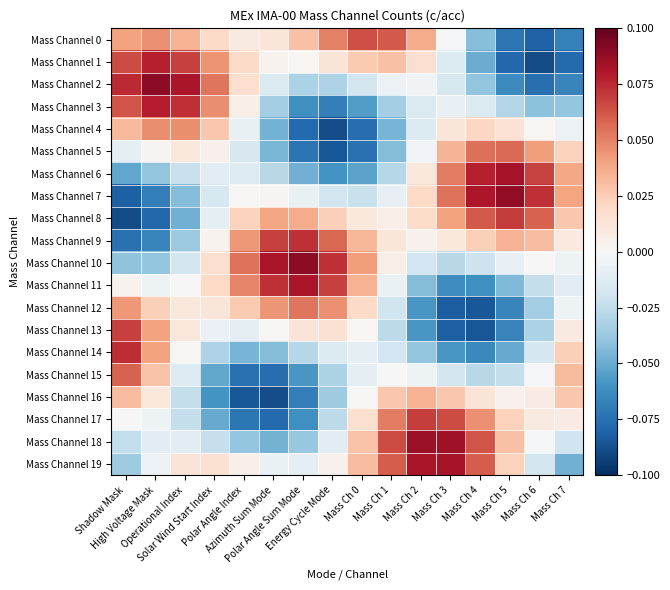

What is the total value across all series at Polar Angle Sum Mode?

-0.2